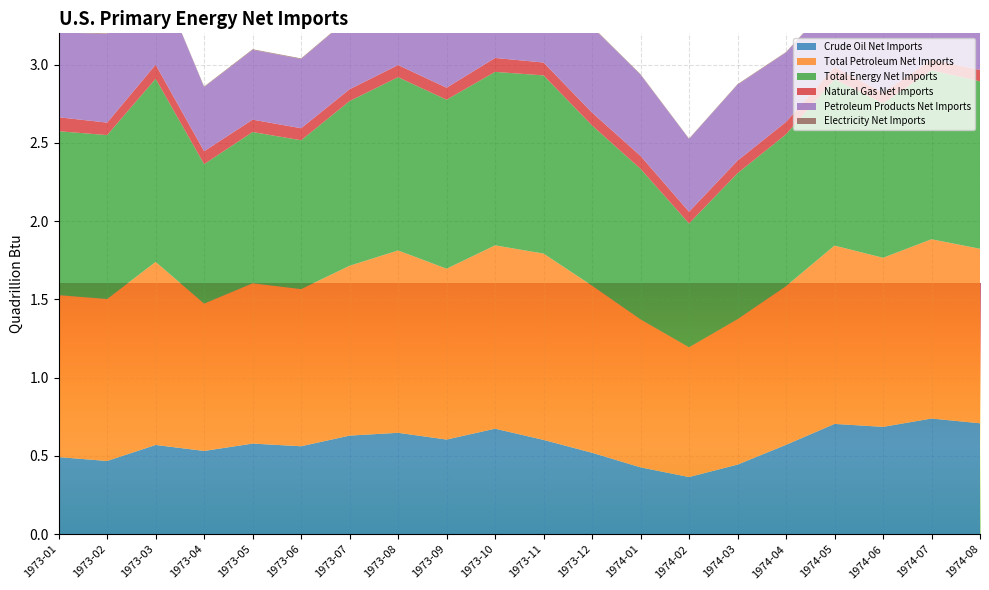

Reading right to left, extract all data points from this chart.

Crude Oil Net Imports: 1974-08=0.7	1974-07=0.7	1974-06=0.7	1974-05=0.7	1974-04=0.6	1974-03=0.4	1974-02=0.4	1974-01=0.4	1973-12=0.5	1973-11=0.6	1973-10=0.7	1973-09=0.6	1973-08=0.6	1973-07=0.6	1973-06=0.6	1973-05=0.6	1973-04=0.5	1973-03=0.6	1973-02=0.5	1973-01=0.5
Total Petroleum Net Imports: 1974-08=1.1	1974-07=1.1	1974-06=1.1	1974-05=1.1	1974-04=1.0	1974-03=0.9	1974-02=0.8	1974-01=0.9	1973-12=1.1	1973-11=1.2	1973-10=1.2	1973-09=1.1	1973-08=1.2	1973-07=1.1	1973-06=1.0	1973-05=1.0	1973-04=0.9	1973-03=1.2	1973-02=1.0	1973-01=1.0
Total Energy Net Imports: 1974-08=1.1	1974-07=1.1	1974-06=1.0	1974-05=1.1	1974-04=1.0	1974-03=0.9	1974-02=0.8	1974-01=1.0	1973-12=1.0	1973-11=1.1	1973-10=1.1	1973-09=1.1	1973-08=1.1	1973-07=1.1	1973-06=1.0	1973-05=1.0	1973-04=0.9	1973-03=1.2	1973-02=1.0	1973-01=1.0
Natural Gas Net Imports: 1974-08=0.1	1974-07=0.1	1974-06=0.1	1974-05=0.1	1974-04=0.1	1974-03=0.1	1974-02=0.1	1974-01=0.1	1973-12=0.1	1973-11=0.1	1973-10=0.1	1973-09=0.1	1973-08=0.1	1973-07=0.1	1973-06=0.1	1973-05=0.1	1973-04=0.1	1973-03=0.1	1973-02=0.1	1973-01=0.1
Petroleum Products Net Imports: 1974-08=0.4	1974-07=0.4	1974-06=0.4	1974-05=0.4	1974-04=0.4	1974-03=0.5	1974-02=0.5	1974-01=0.5	1973-12=0.5	1973-11=0.6	1973-10=0.5	1973-09=0.5	1973-08=0.5	1973-07=0.5	1973-06=0.4	1973-05=0.4	1973-04=0.4	1973-03=0.6	1973-02=0.6	1973-01=0.5
Electricity Net Imports: 1974-08=0.0	1974-07=0.0	1974-06=0.0	1974-05=0.0	1974-04=0.0	1974-03=0.0	1974-02=0.0	1974-01=0.0	1973-12=0.0	1973-11=0.0	1973-10=0.0	1973-09=0.0	1973-08=0.0	1973-07=0.0	1973-06=0.0	1973-05=0.0	1973-04=0.0	1973-03=0.0	1973-02=0.0	1973-01=0.0